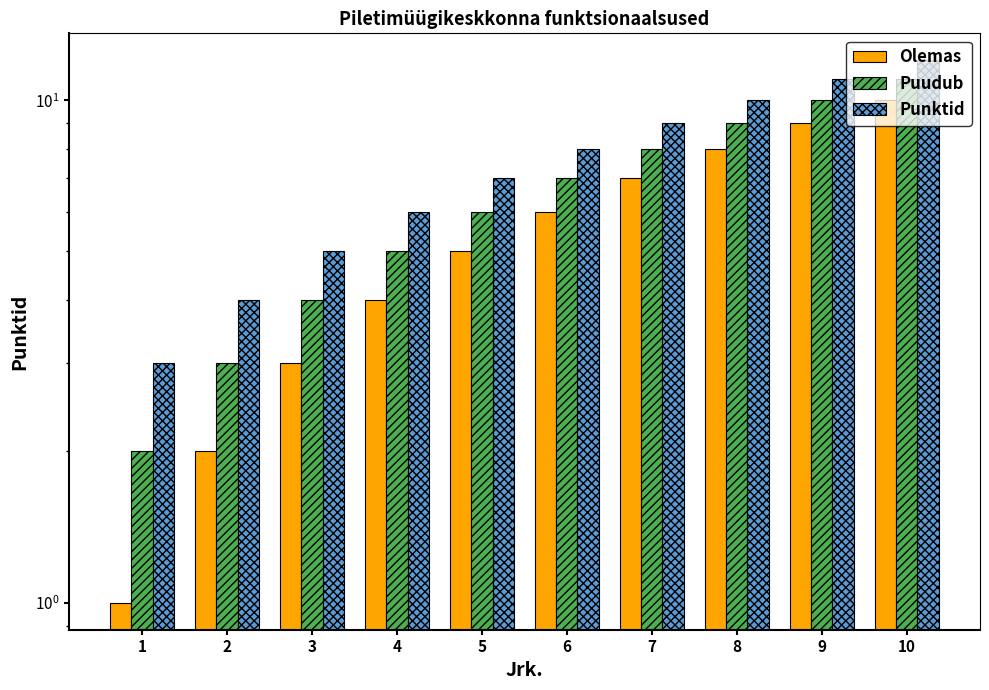

The value of Olemas at 10 is 3. True or false?

False